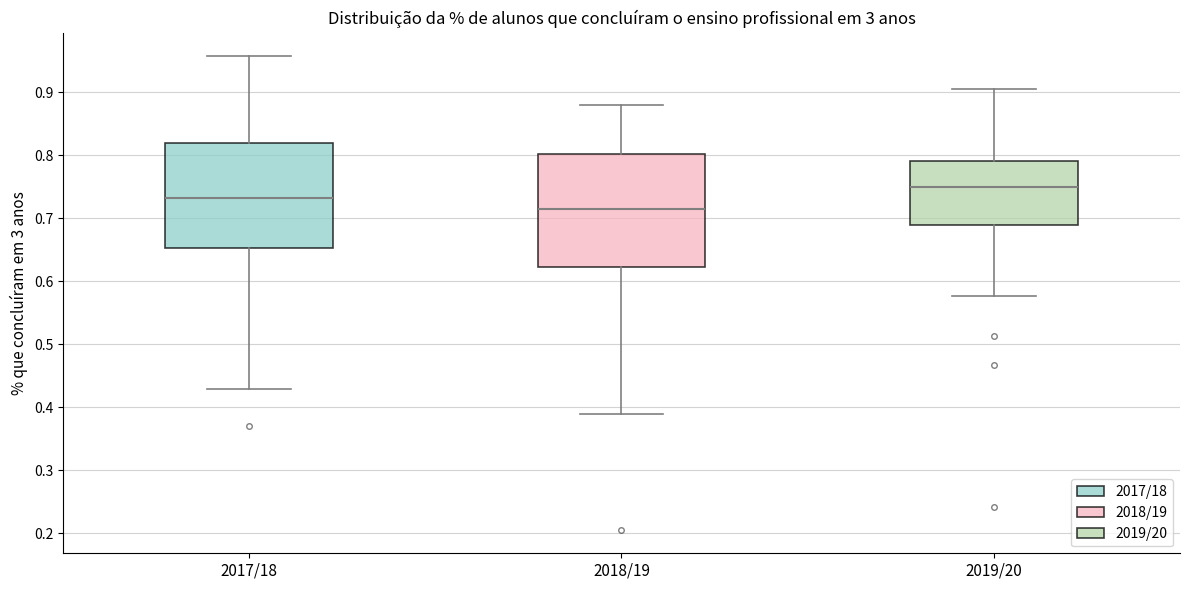

Which box has the highest median line?

2019/20